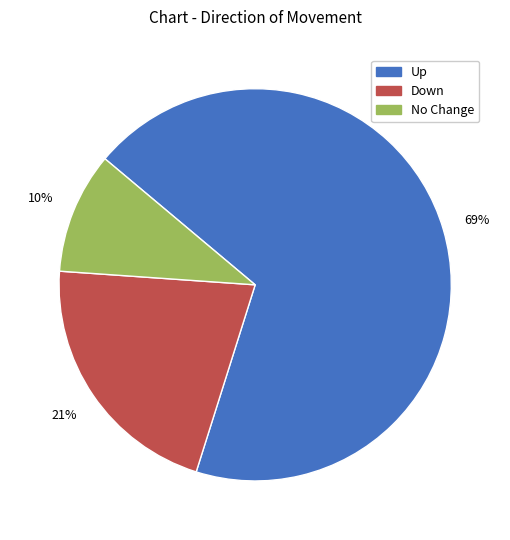

What percentage is the No Change slice, to the nearest percent?

10%